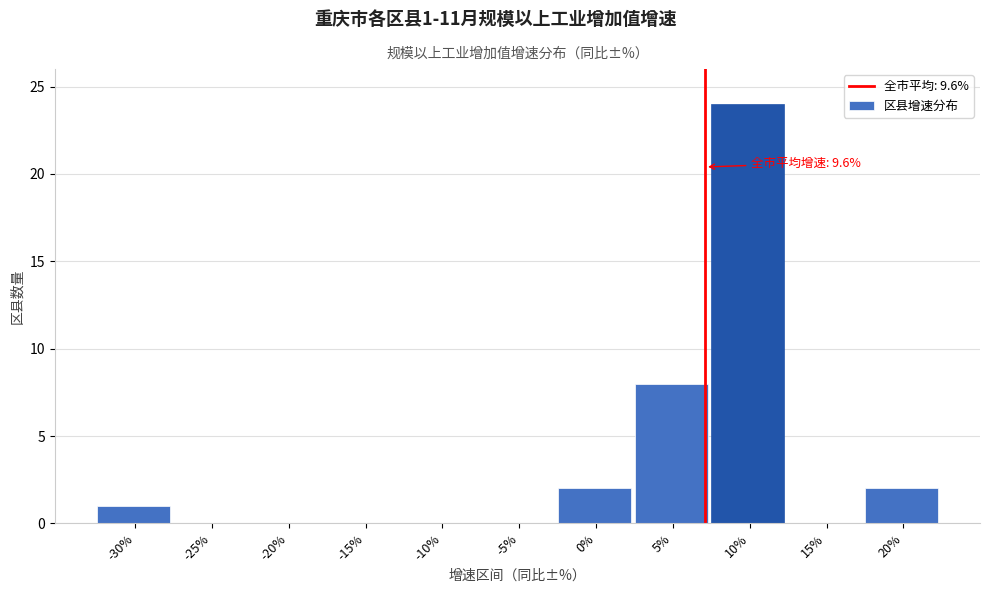

Reading left to right, list all the values displayed in this chart.

-30%=1	-25%=0	-20%=0	-15%=0	-10%=0	-5%=0	0%=2	5%=8	10%=24	15%=0	20%=2